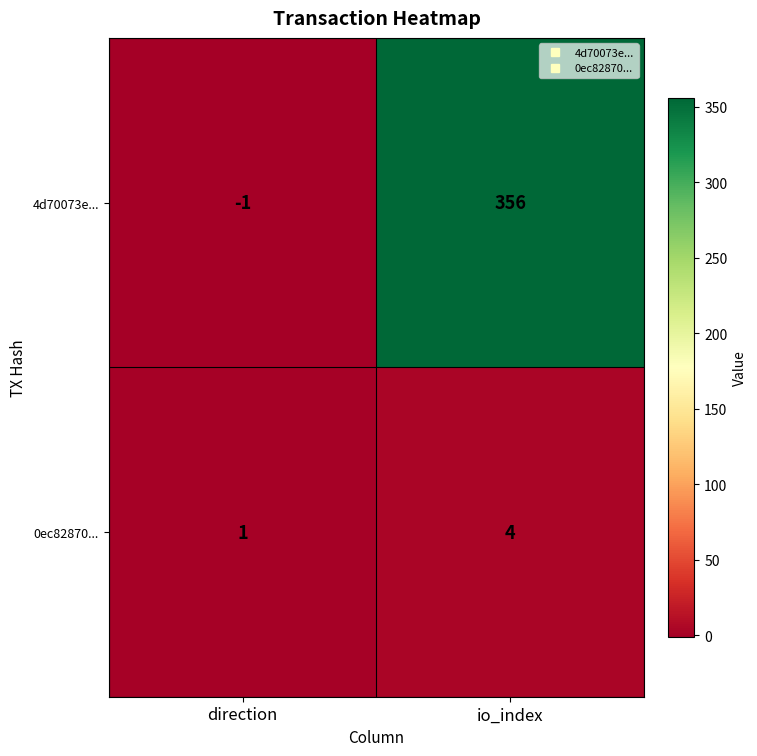

At which label is 4d70073e... closest to 177?

direction